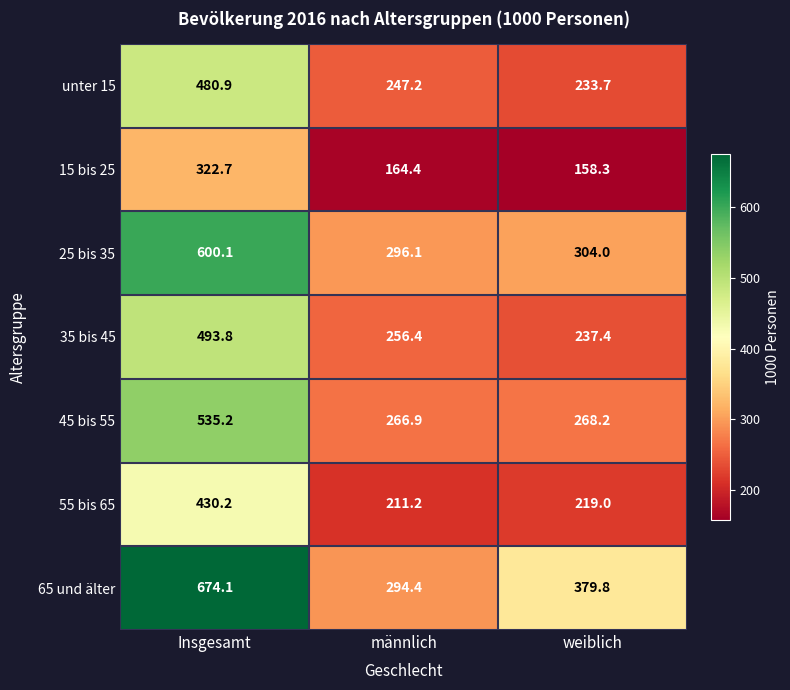

At which label does unter 15 first exceed 247?

Insgesamt